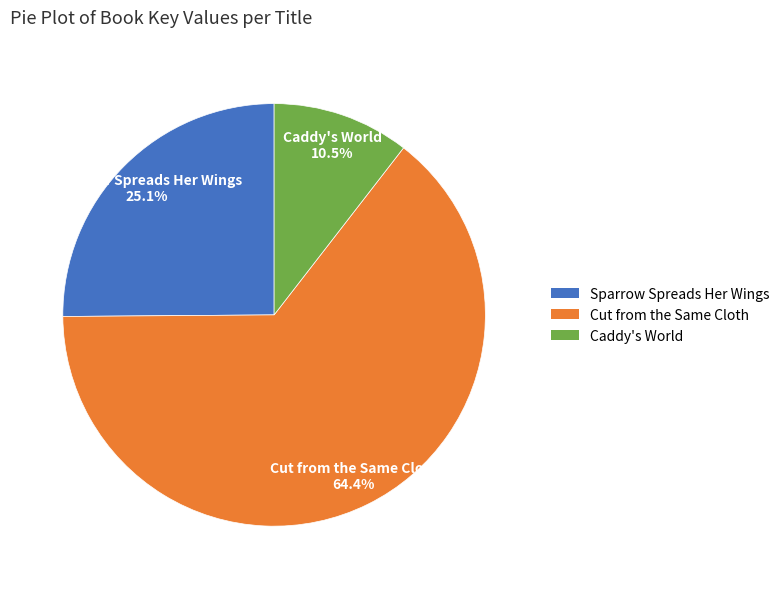

What is the smallest slice in the pie chart?

Caddy's World